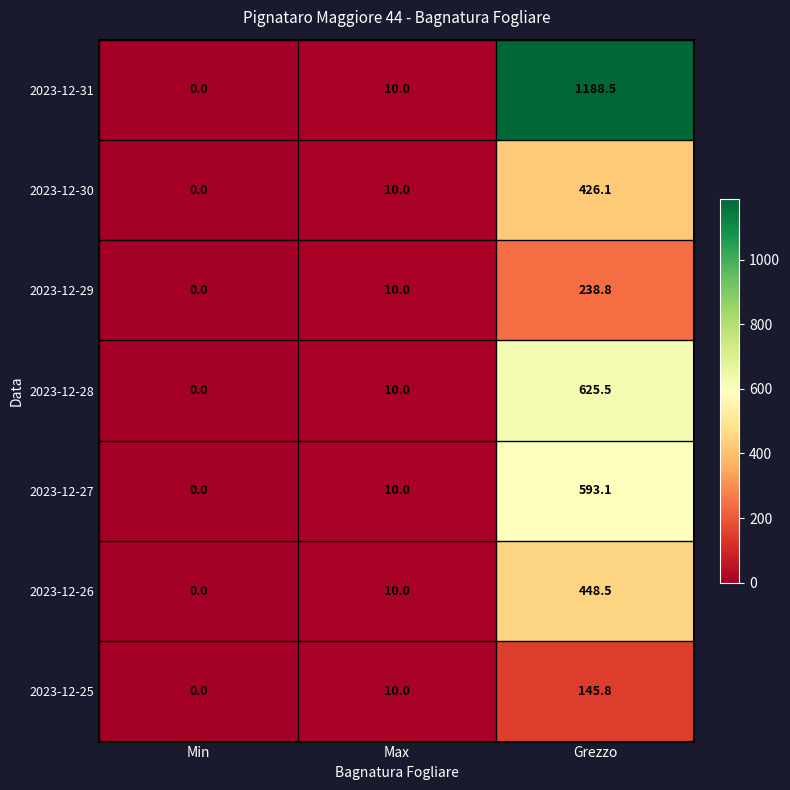

What is the difference between the maximum and minimum values in the 2023-12-25 series?

145.8